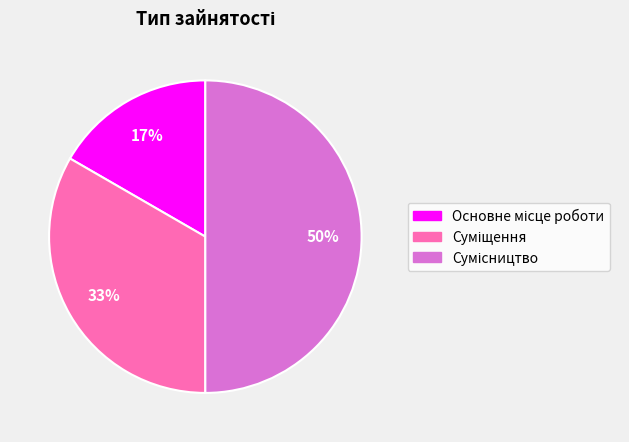

To the nearest percent, what is the average slice percentage?

33%